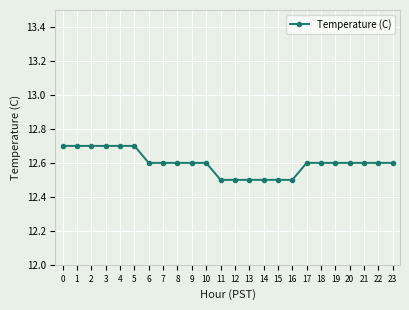

The chart shows a value of 12.7 at 5. True or false?

True